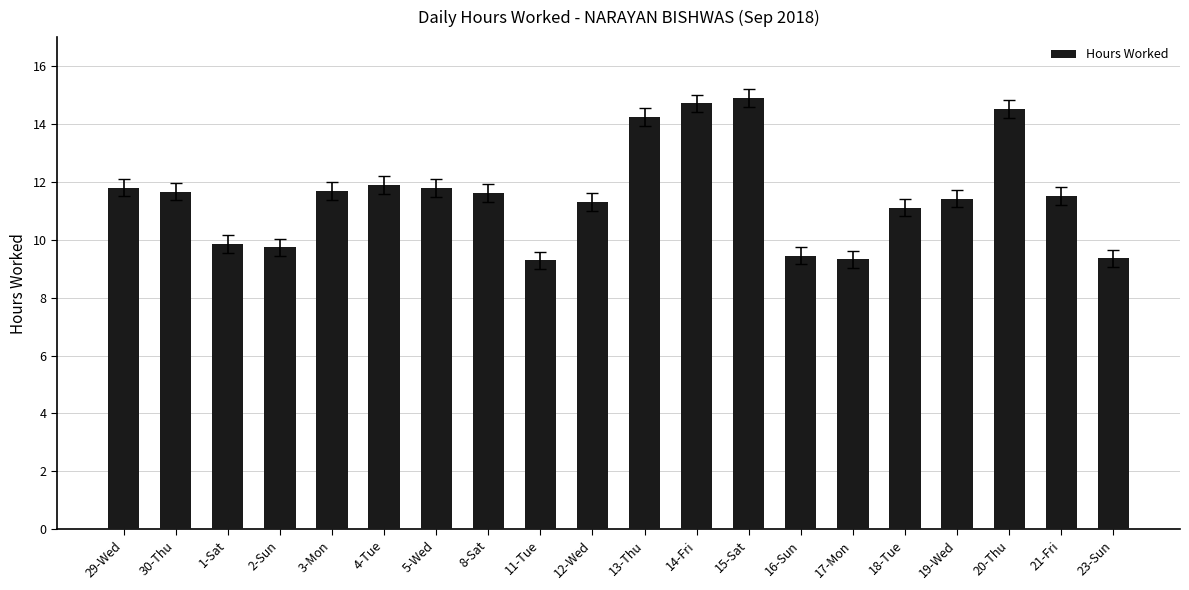

What position from the right is 18-Tue?

5